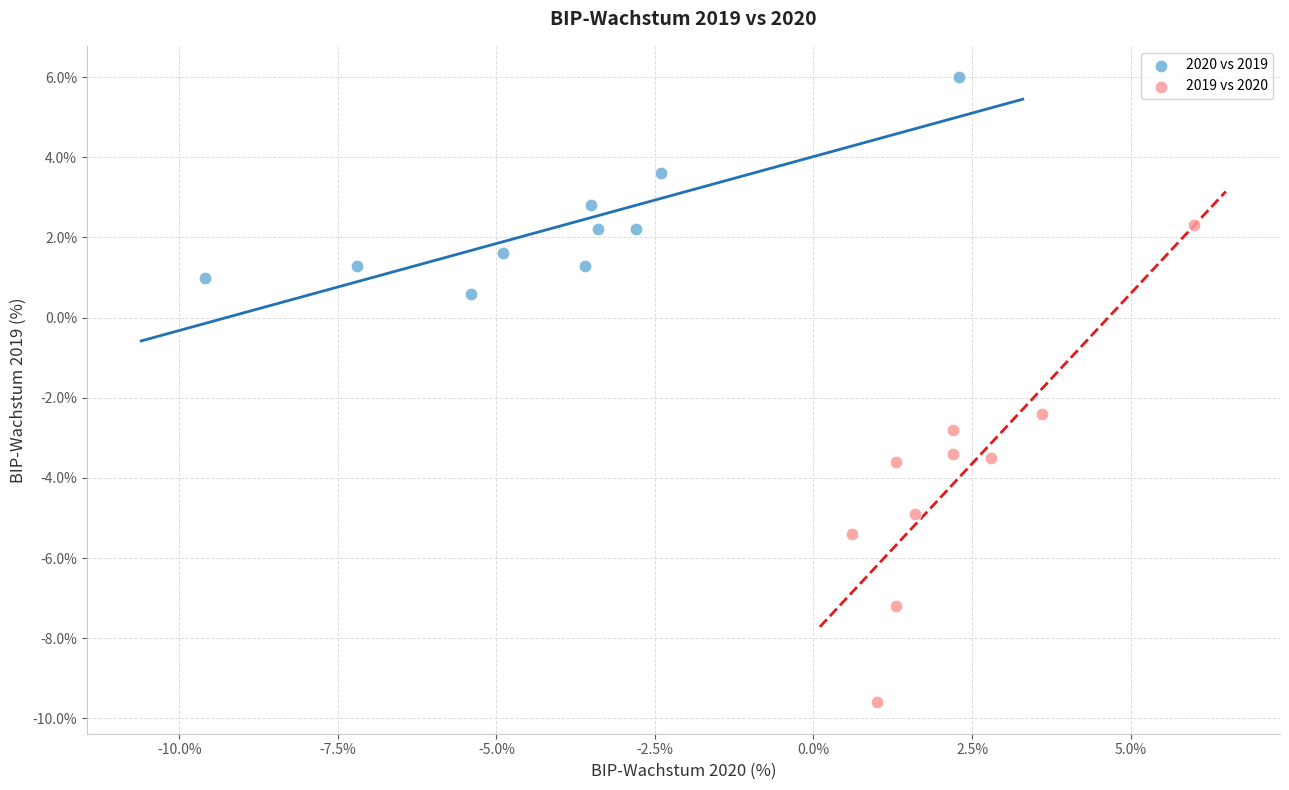

Which series reaches the maximum Y coordinate?

2020 vs 2019